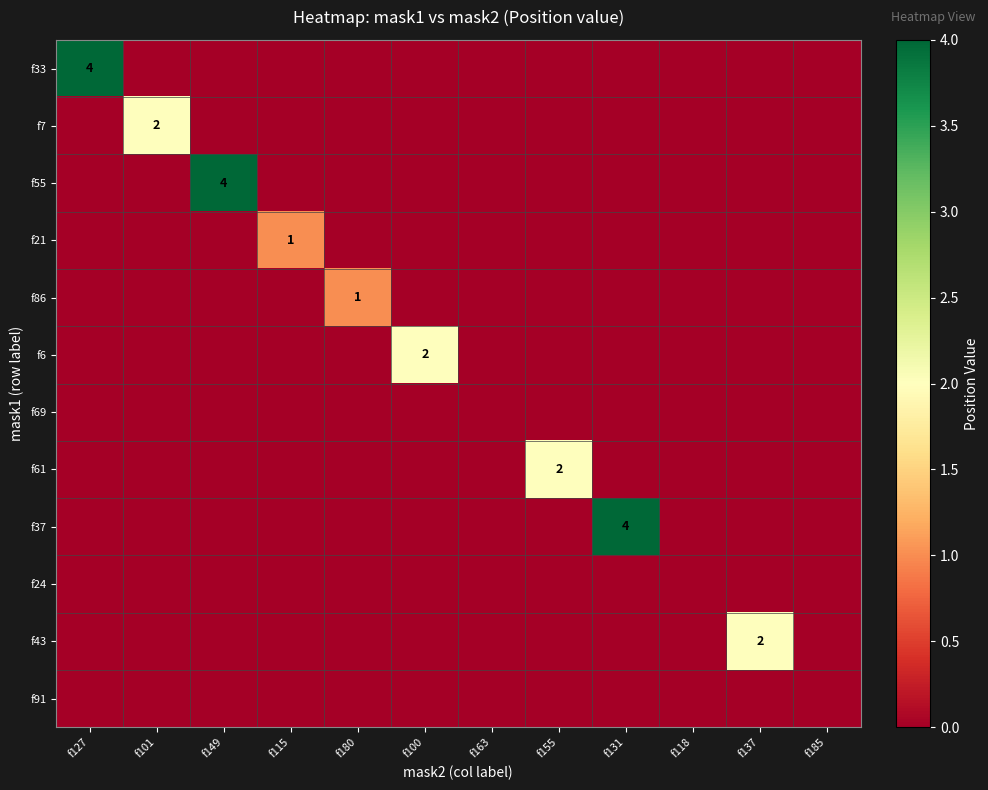

The f24 series shows 0 at f101. True or false?

True